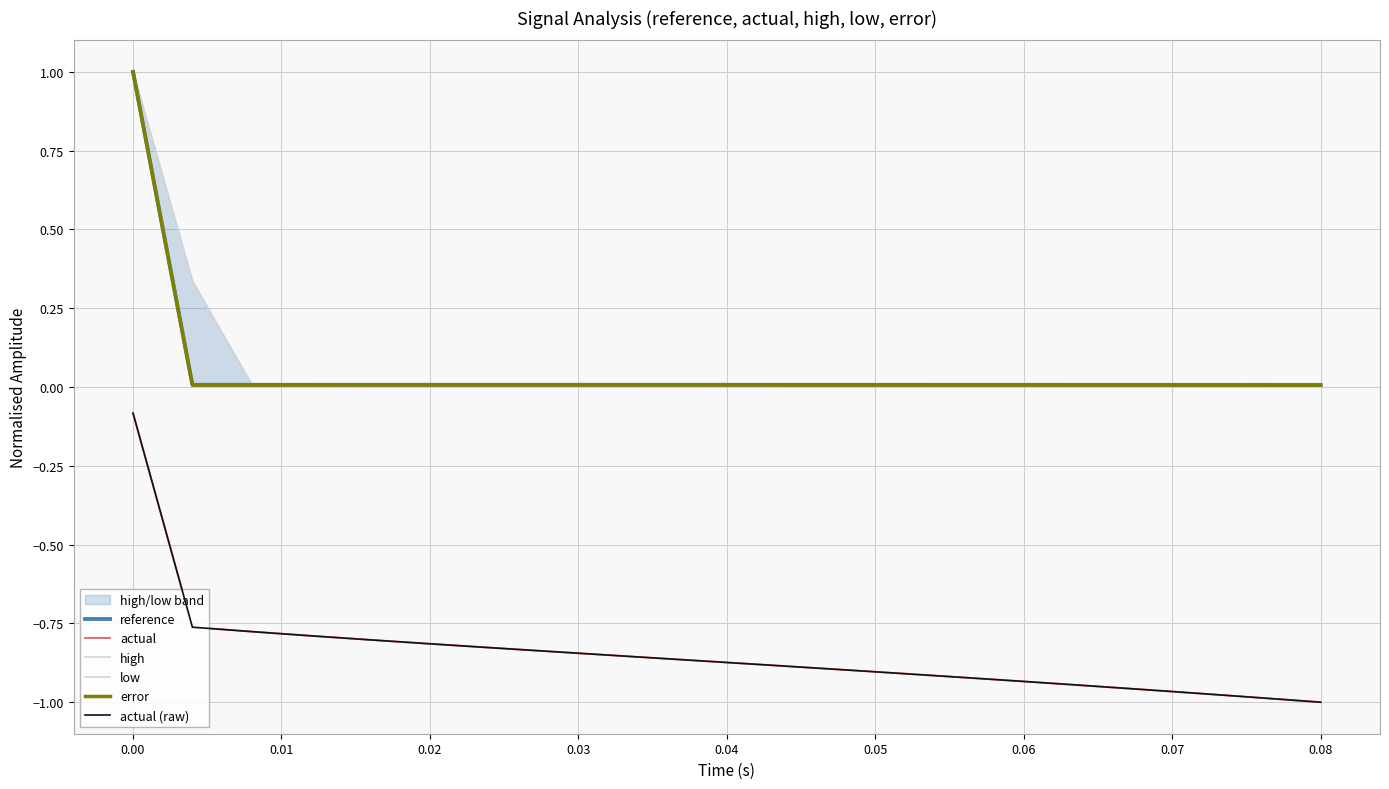

Rank the series at 0.00 from highest to lowest value.

high, reference, error, low, actual, actual (raw)